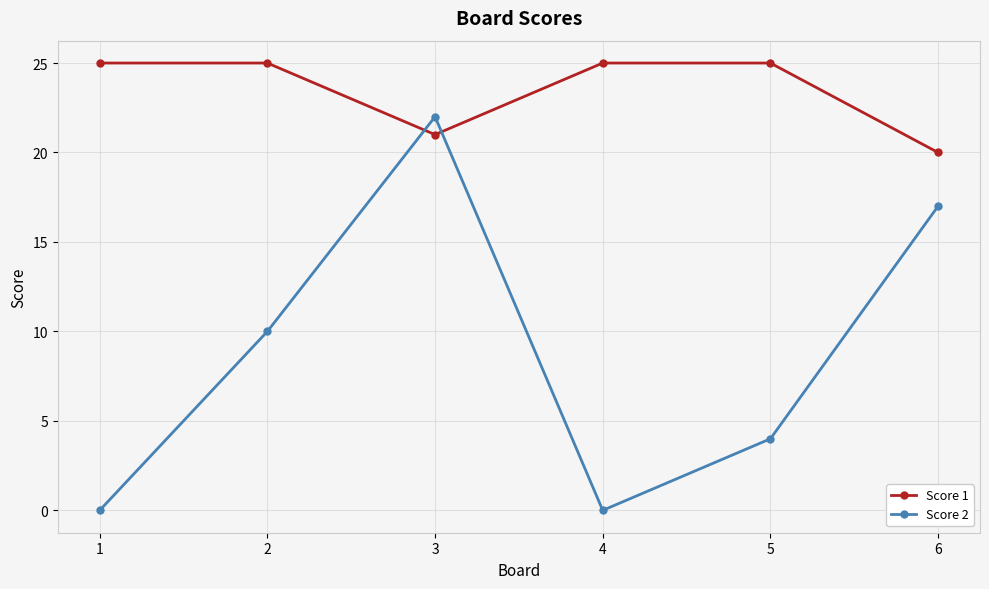

Is it true that Score 1 equals 14 at 5?

False